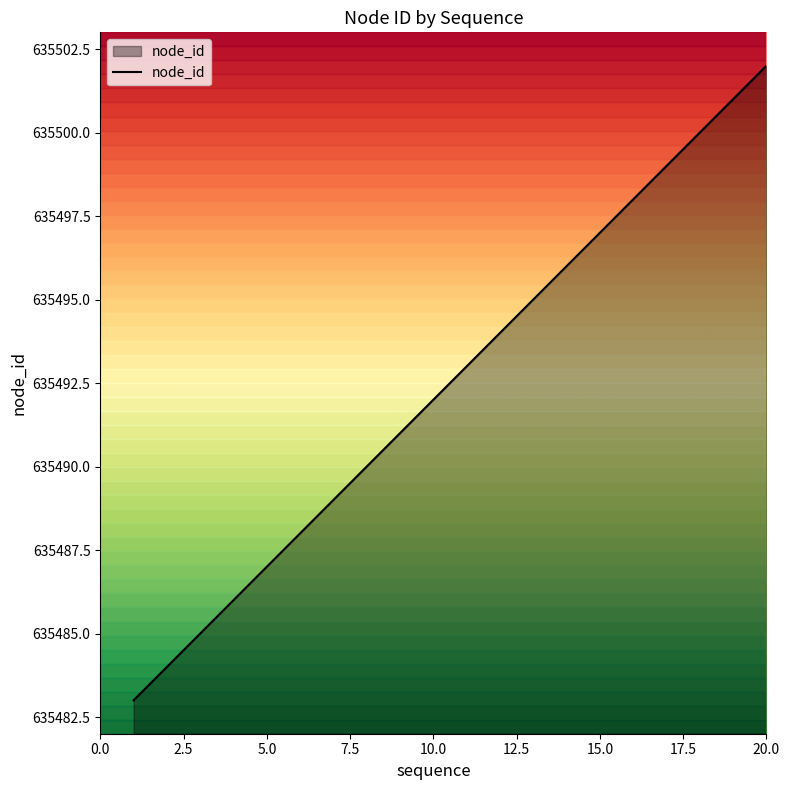

What is the difference between the maximum and minimum values?

19